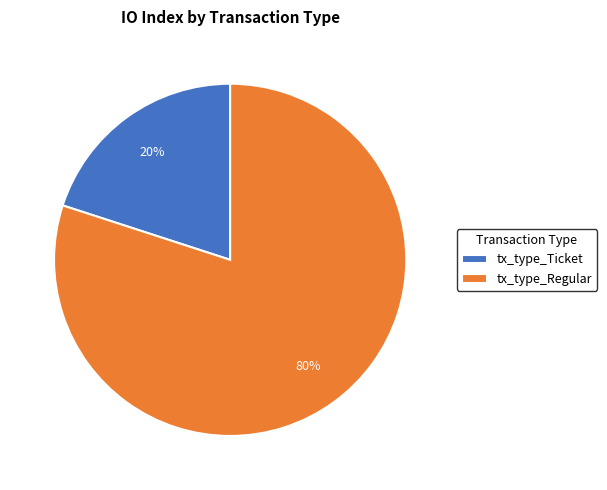

Rank the categories by value from lowest to highest.

tx_type_Ticket, tx_type_Regular